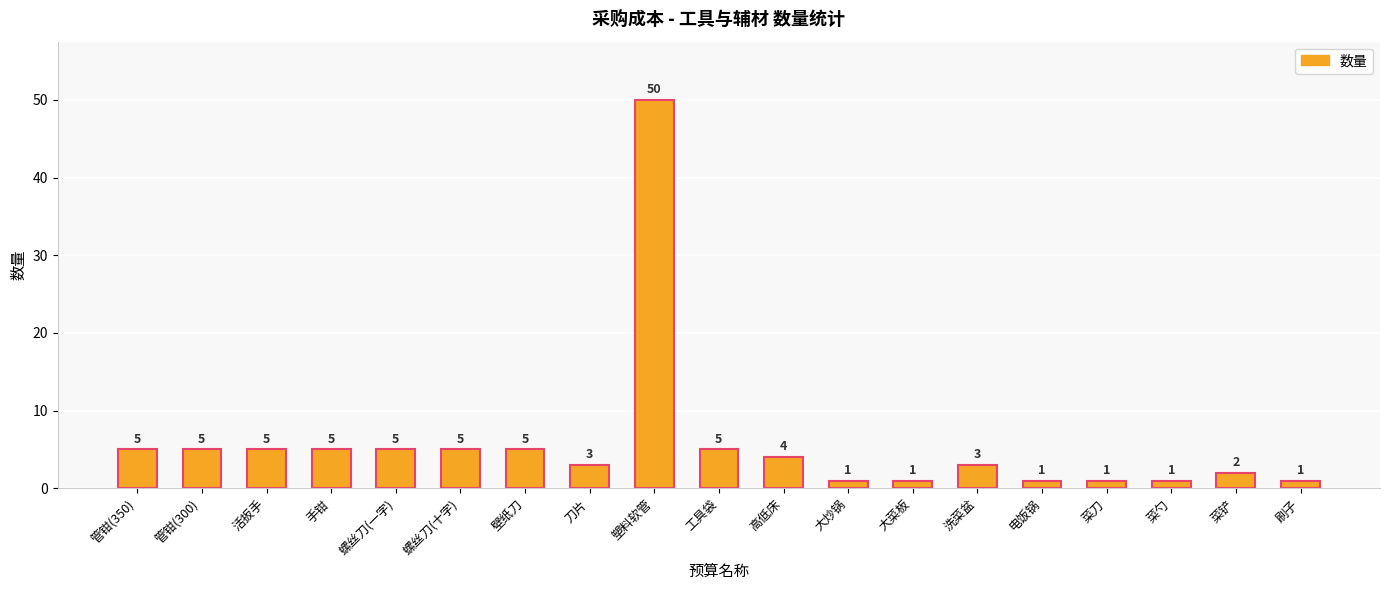

Approximately how many times larger is the value at 大菜板 compared to 管钳(300)?

0.2